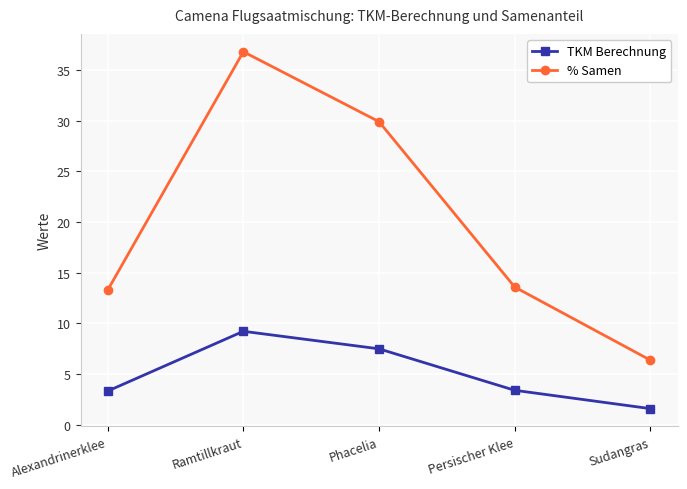

What are all the series names shown in the legend?

TKM Berechnung, % Samen